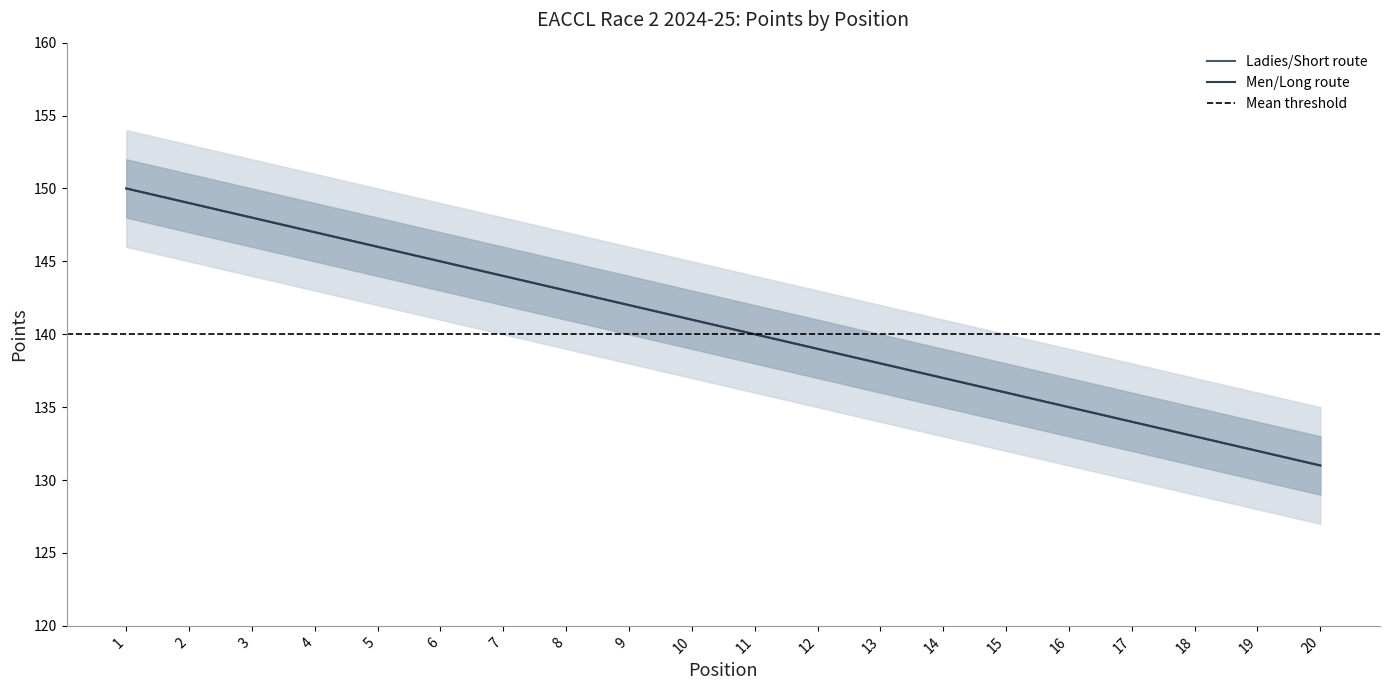

Is the value of Men Points at 13 greater than the value of Ladies Points at 10?

No